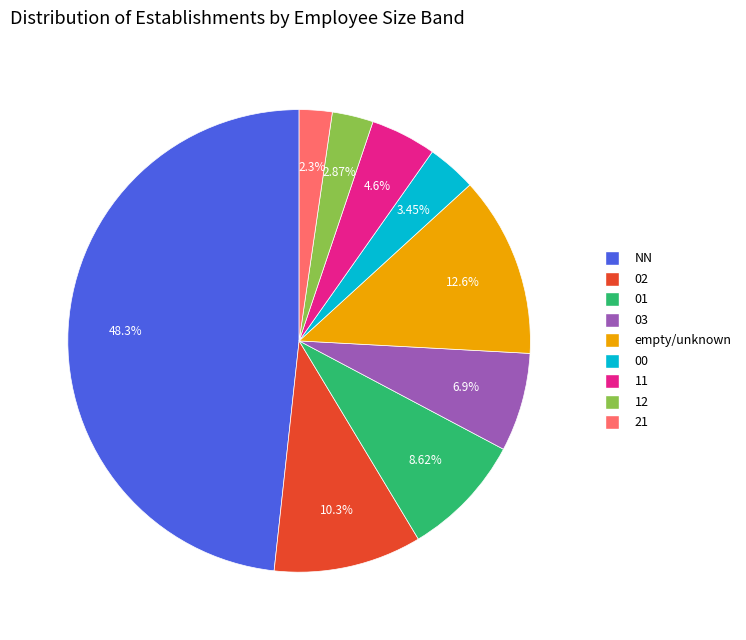

What is the ratio of the value at NN to the value at 02?

4.7